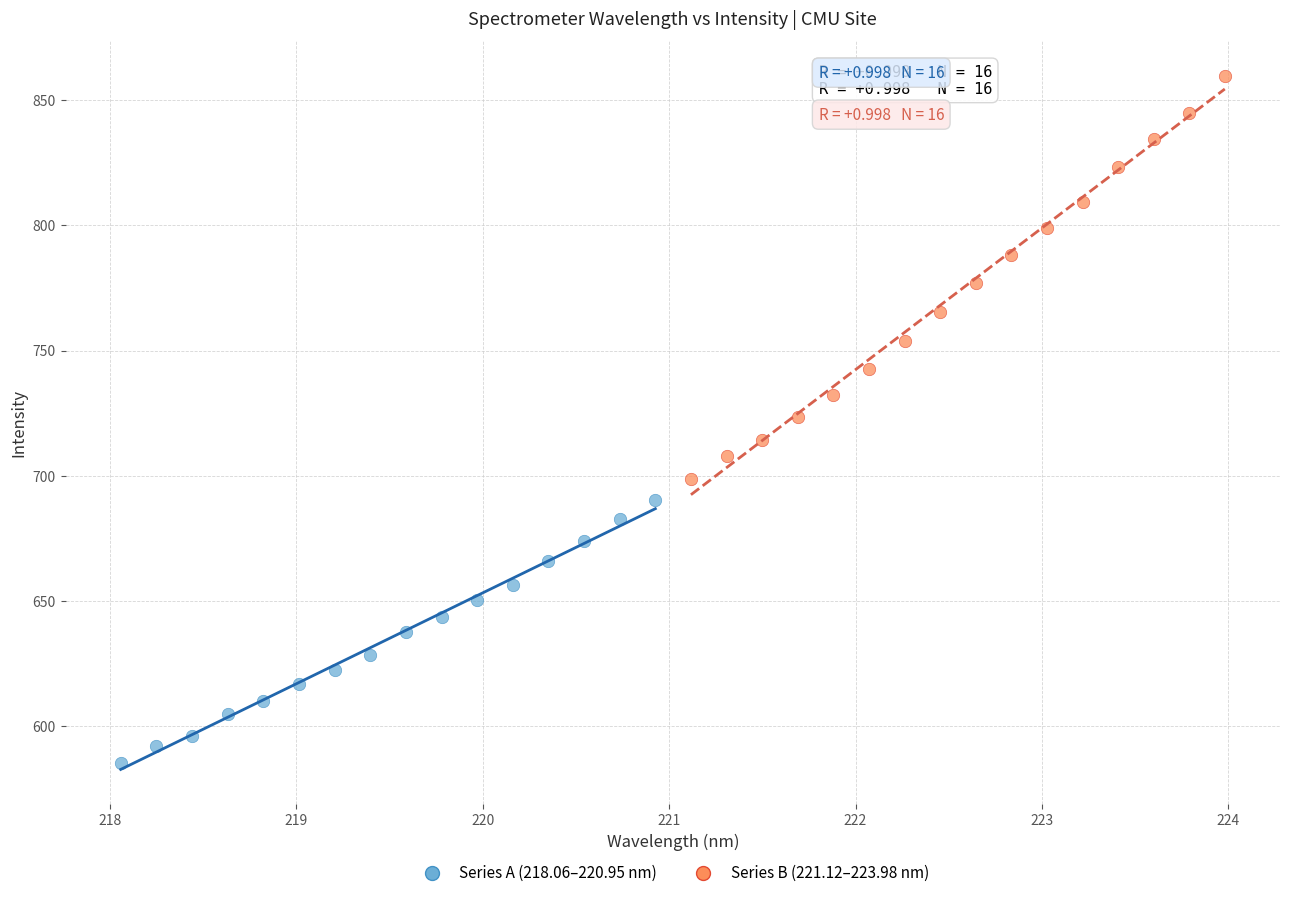

Which series reaches the maximum Y coordinate?

Series B (221.12–223.98 nm)